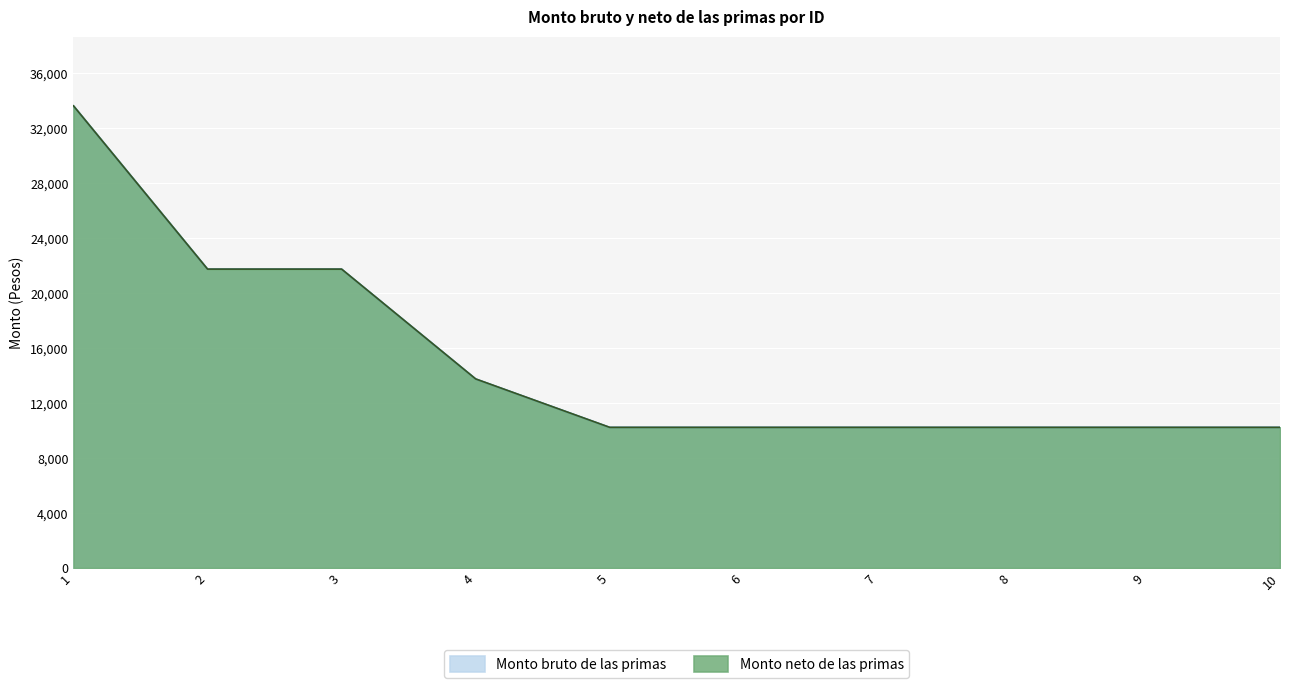

Which category has the highest value in the Monto neto de las primas series?

1